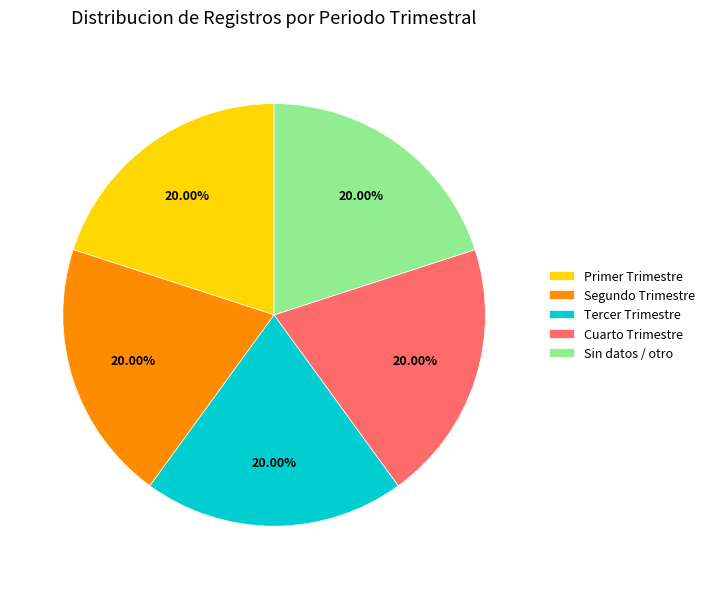

Approximately how many times larger is the value at Tercer Trimestre compared to Sin datos / otro?

1.0